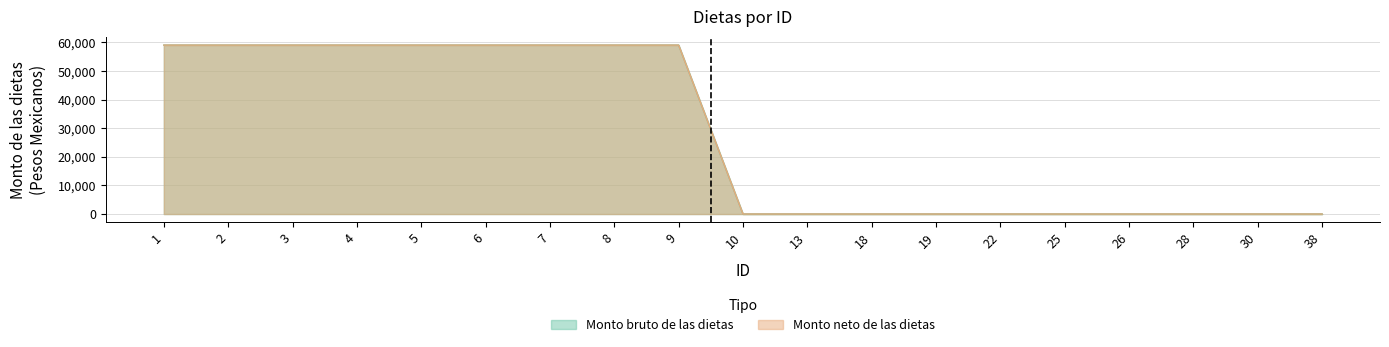

Reading left to right, what are all the values shown in this chart?

Monto bruto de las dietas: 1=59040	2=59040	3=59040	4=59040	5=59040	6=59040	7=59040	8=59040	9=59040	10=0	13=0	18=0	19=0	22=0	25=0	26=0	28=0	30=0	38=0
Monto neto de las dietas: 1=59040	2=59040	3=59040	4=59040	5=59040	6=59040	7=59040	8=59040	9=59040	10=0	13=0	18=0	19=0	22=0	25=0	26=0	28=0	30=0	38=0